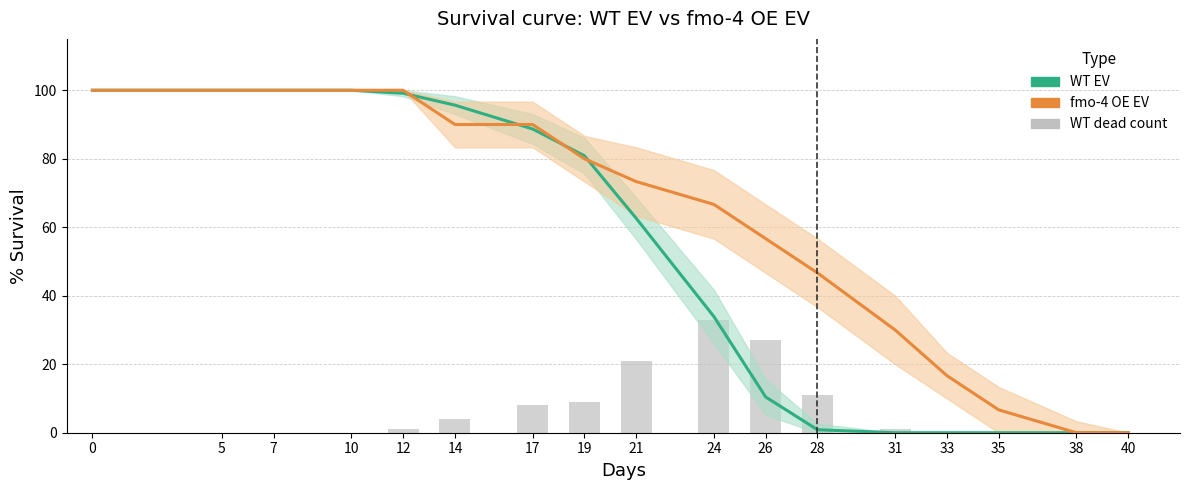

Rank the series at 19 from highest to lowest value.

WT EV (% survival), fmo-4 OE EV (% survival), WT dead (count)